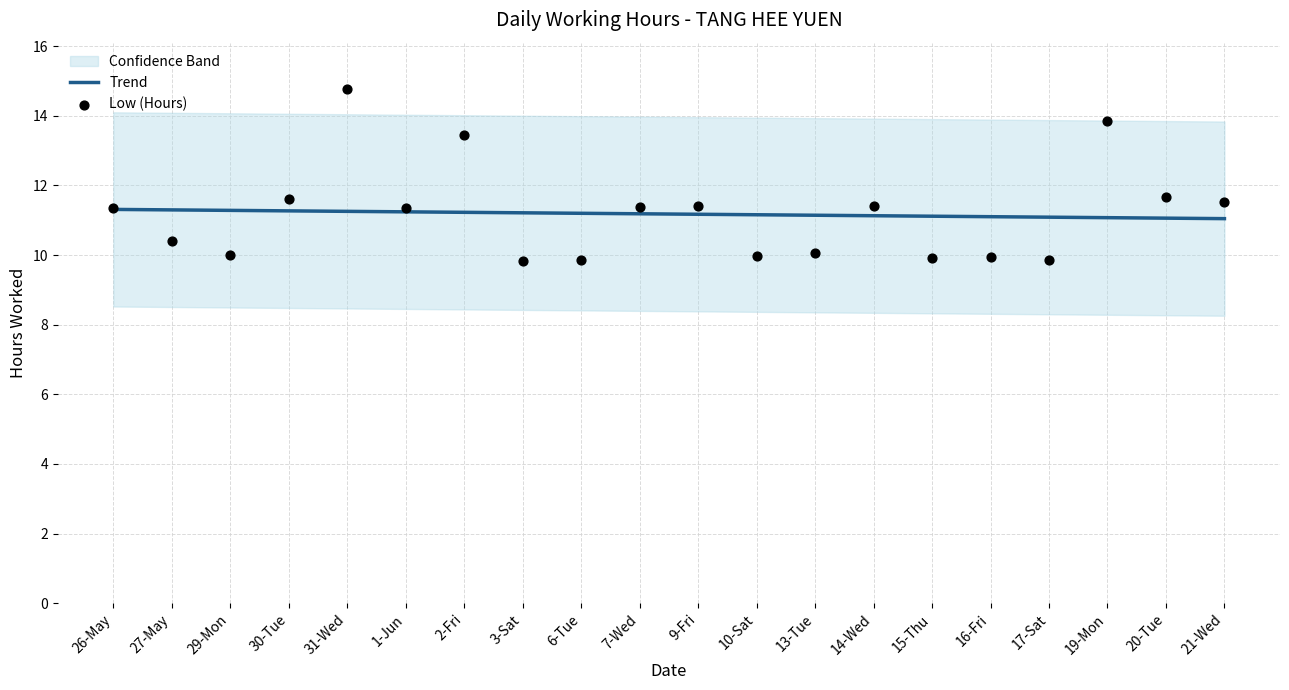

At which category is the sum across all series the highest?

31-Wed